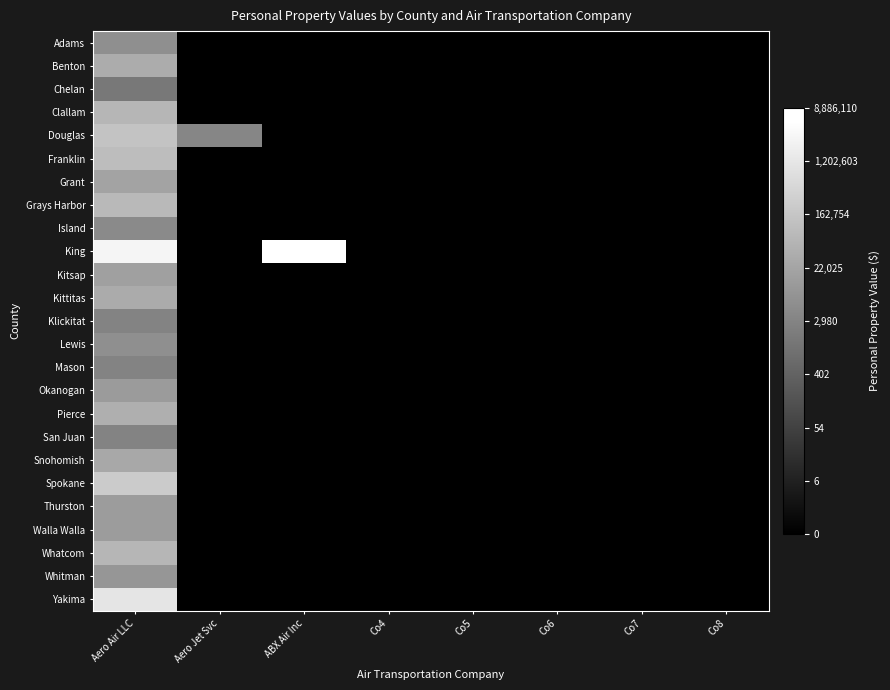

Which category has the lowest value across all series?

Aero Jet Svc